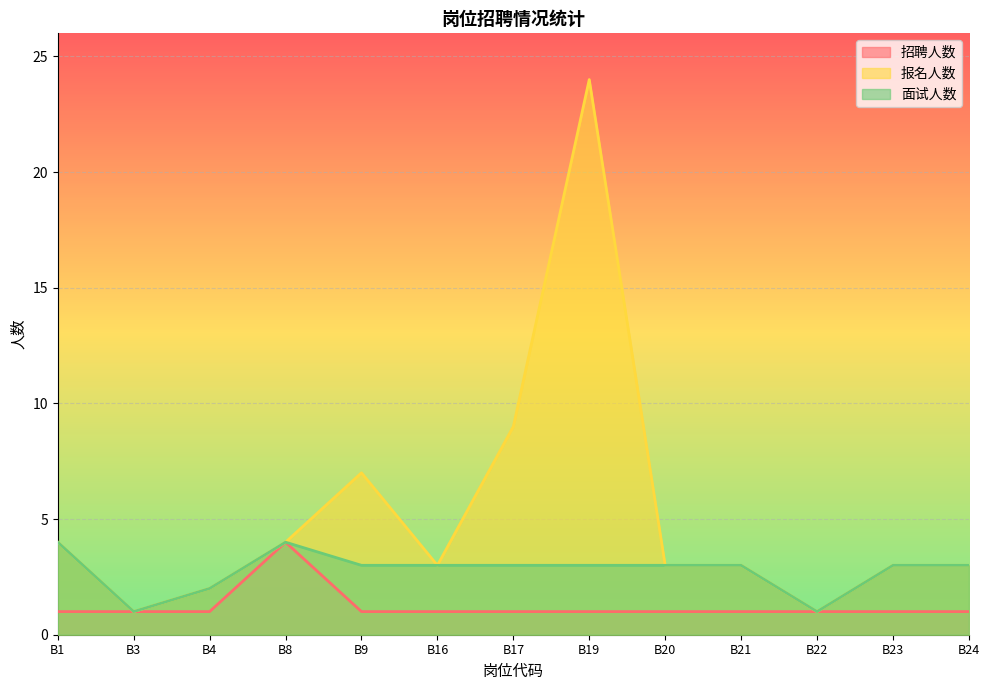

What is the difference between the maximum and second lowest values in the 招聘人数 series?

3